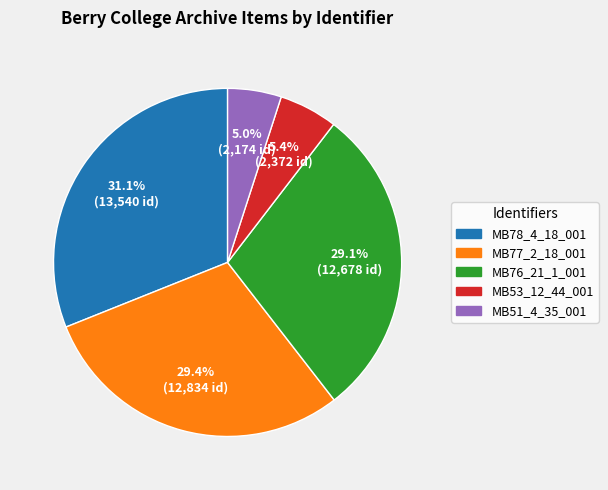

Which category has the biggest portion of the pie?

MB78_4_18_001